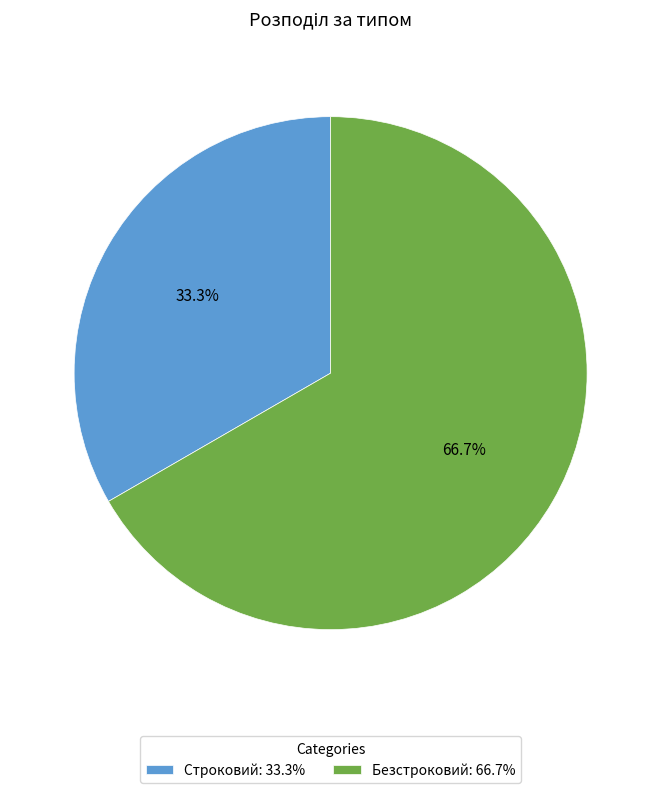

To the nearest percent, what portion does Безстроковий represent?

67%